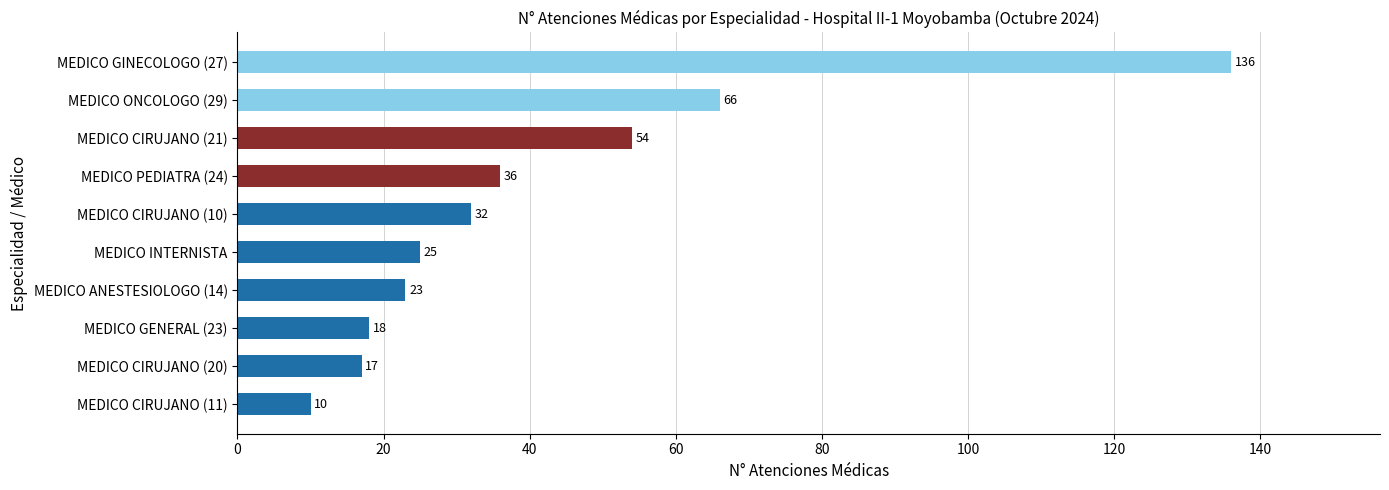

Reading bottom to top, list all the values displayed in this chart.

MEDICO CIRUJANO (11)=10	MEDICO CIRUJANO (20)=17	MEDICO GENERAL (23)=18	MEDICO ANESTESIOLOGO (14)=23	MEDICO INTERNISTA=25	MEDICO CIRUJANO (10)=32	MEDICO PEDIATRA (24)=36	MEDICO CIRUJANO (21)=54	MEDICO ONCOLOGO (29)=66	MEDICO GINECOLOGO (27)=136